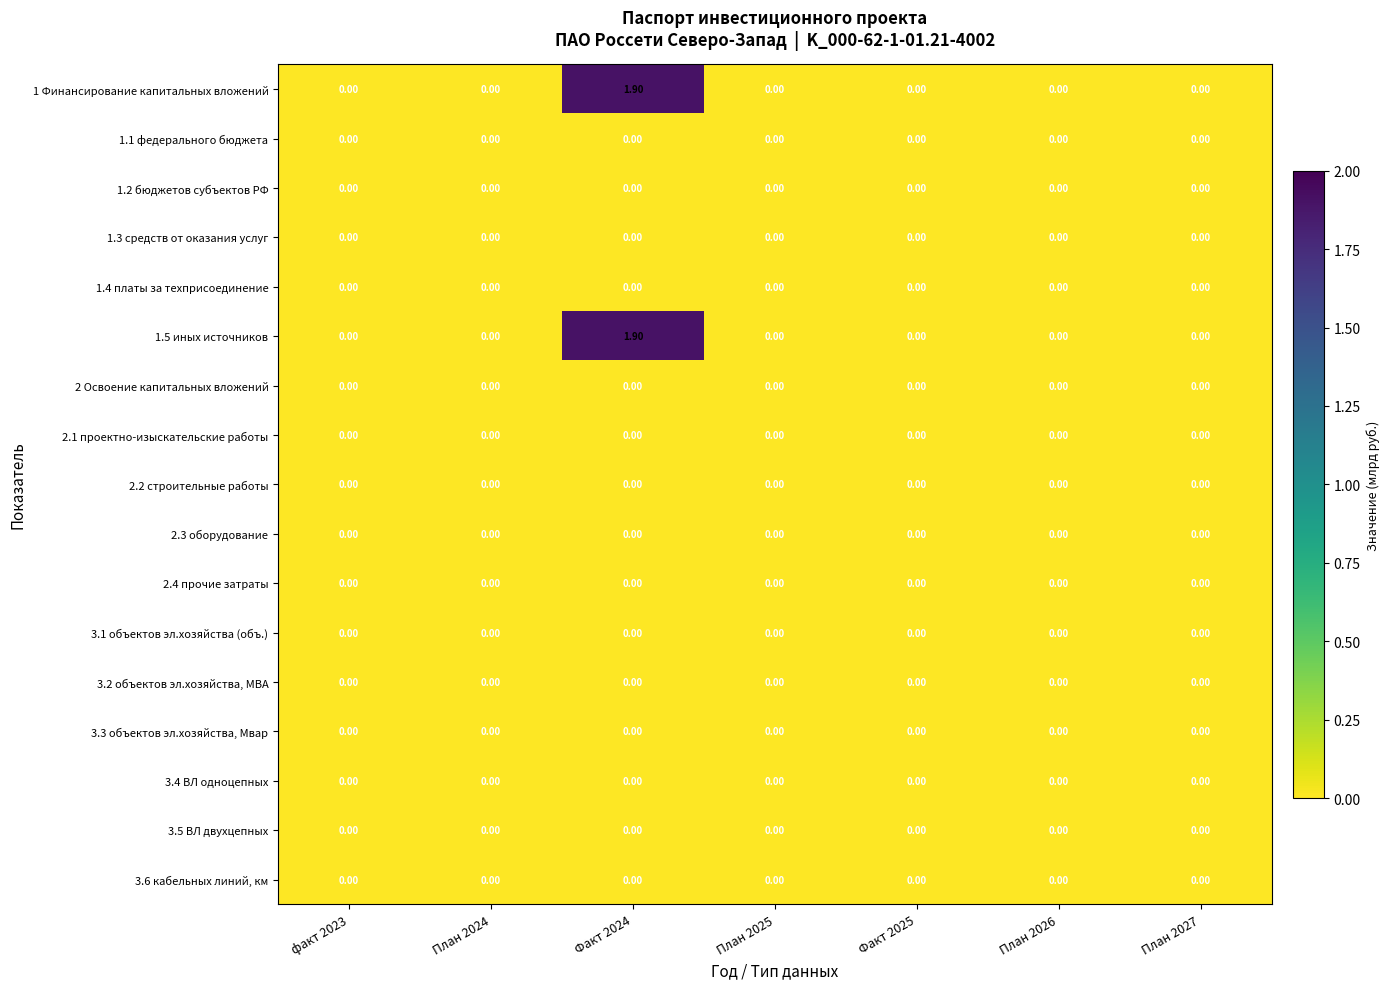

At which category is the sum across all series the highest?

Факт 2024